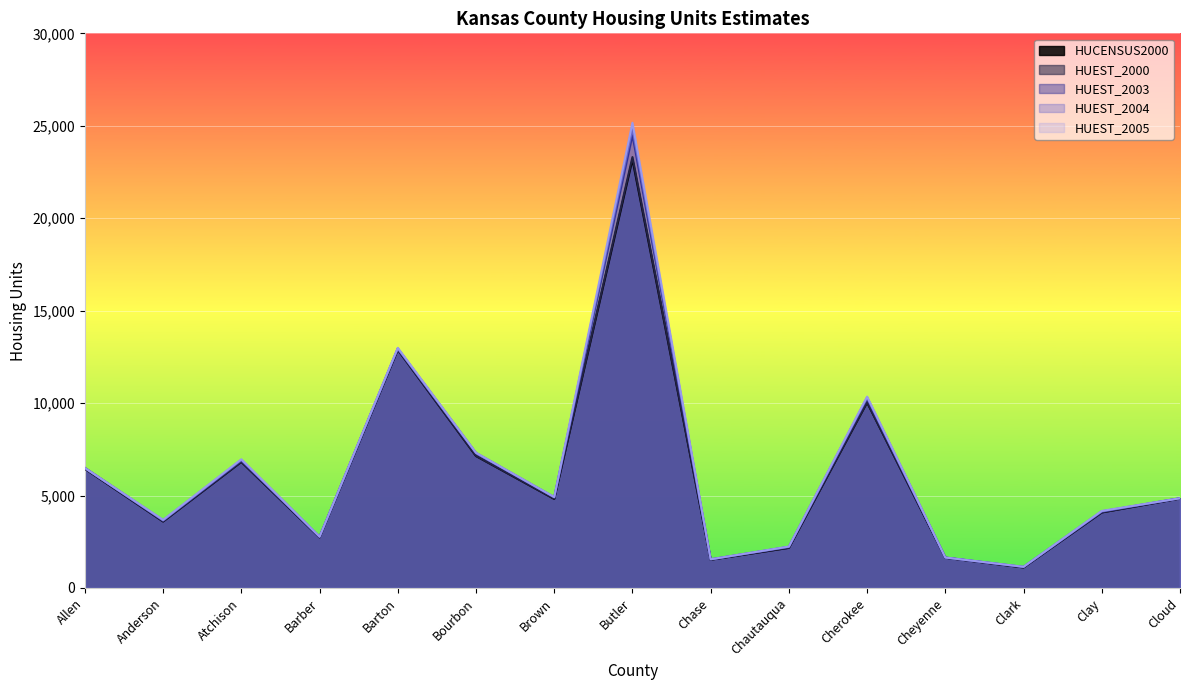

True or false: HUEST_2005 and HUCENSUS2000 intersect in this chart.

False